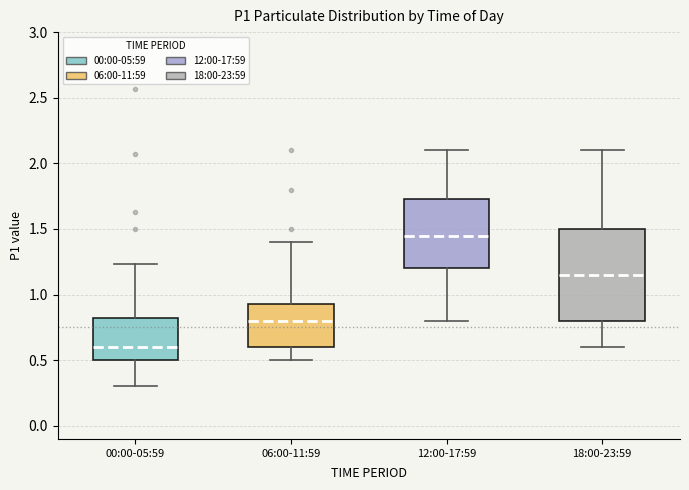

Comparing the boxes themselves (not the whiskers), which one is the tallest?

18:00-23:59